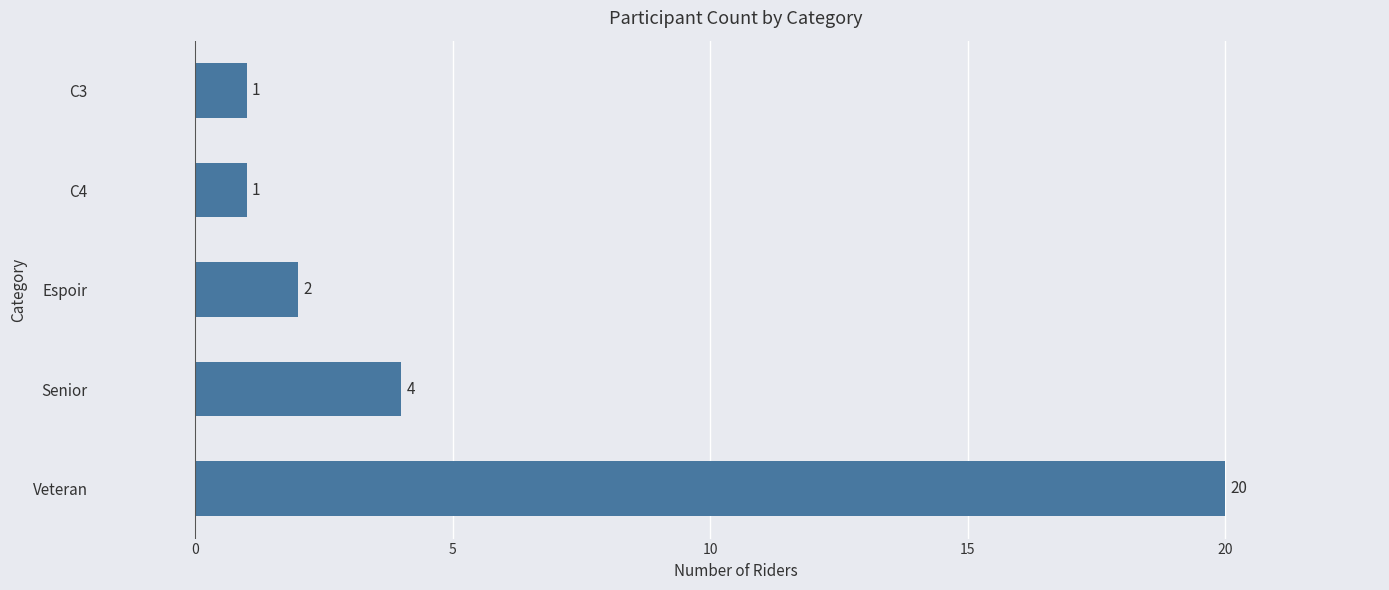

The chart shows a value of 2 at C3. True or false?

False